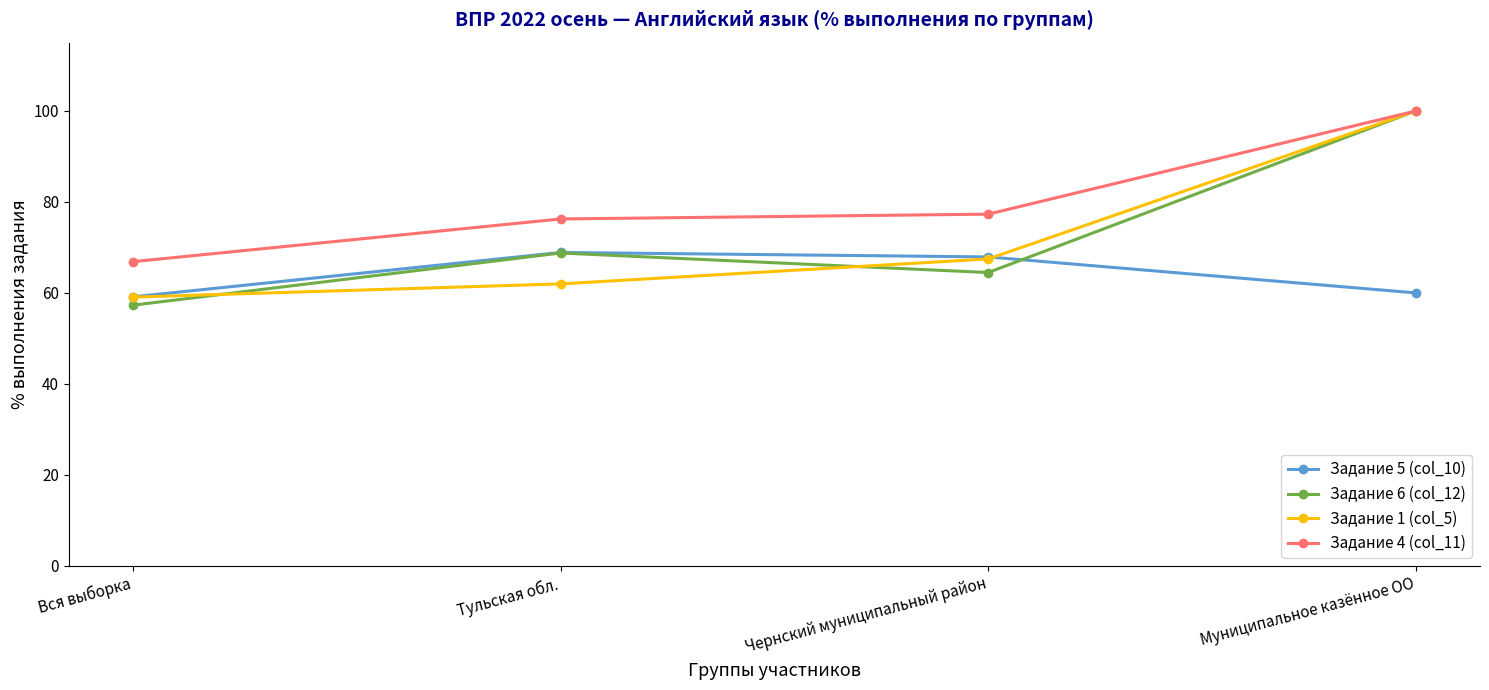

Does the chart have visible grid lines?

No